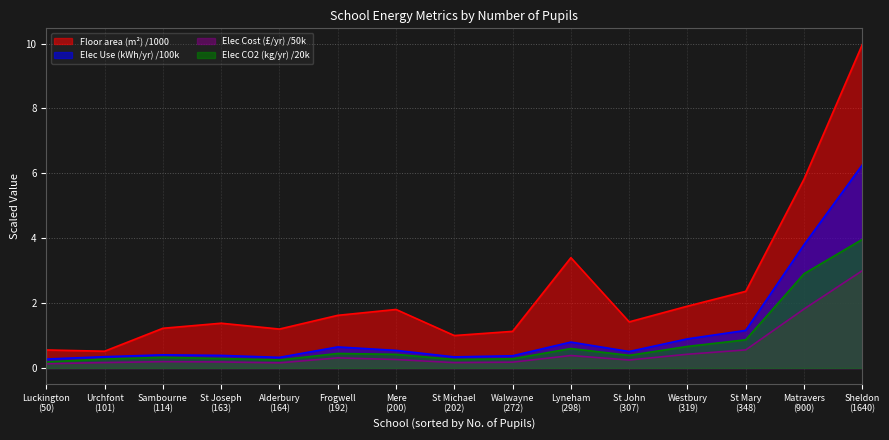

How many distinct data groups are displayed?

4